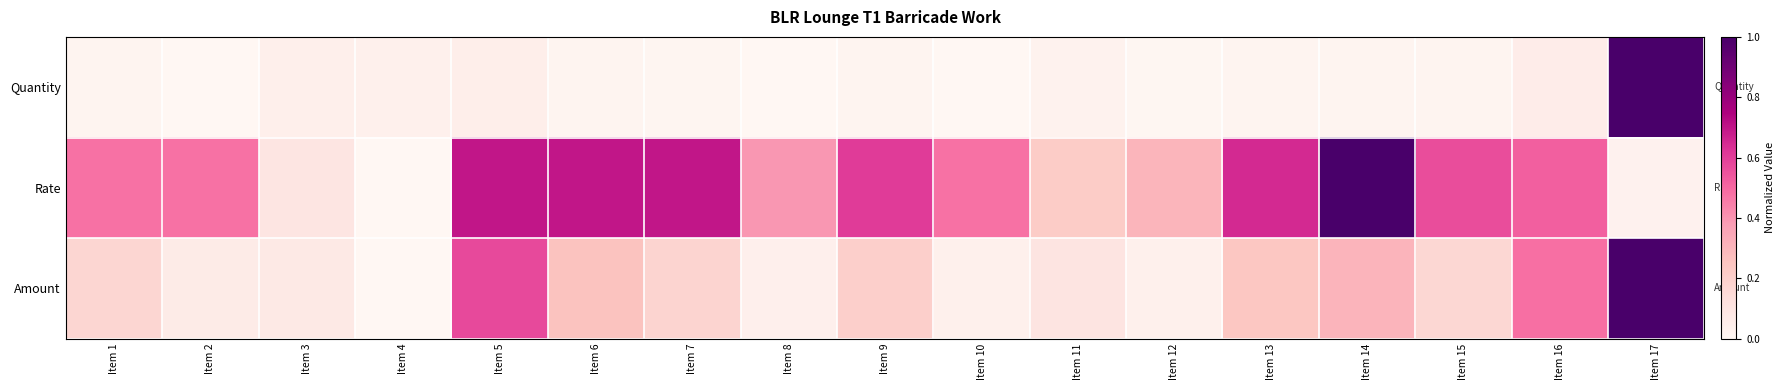

Between Item 5 and Item 6, which is larger?

Item 5